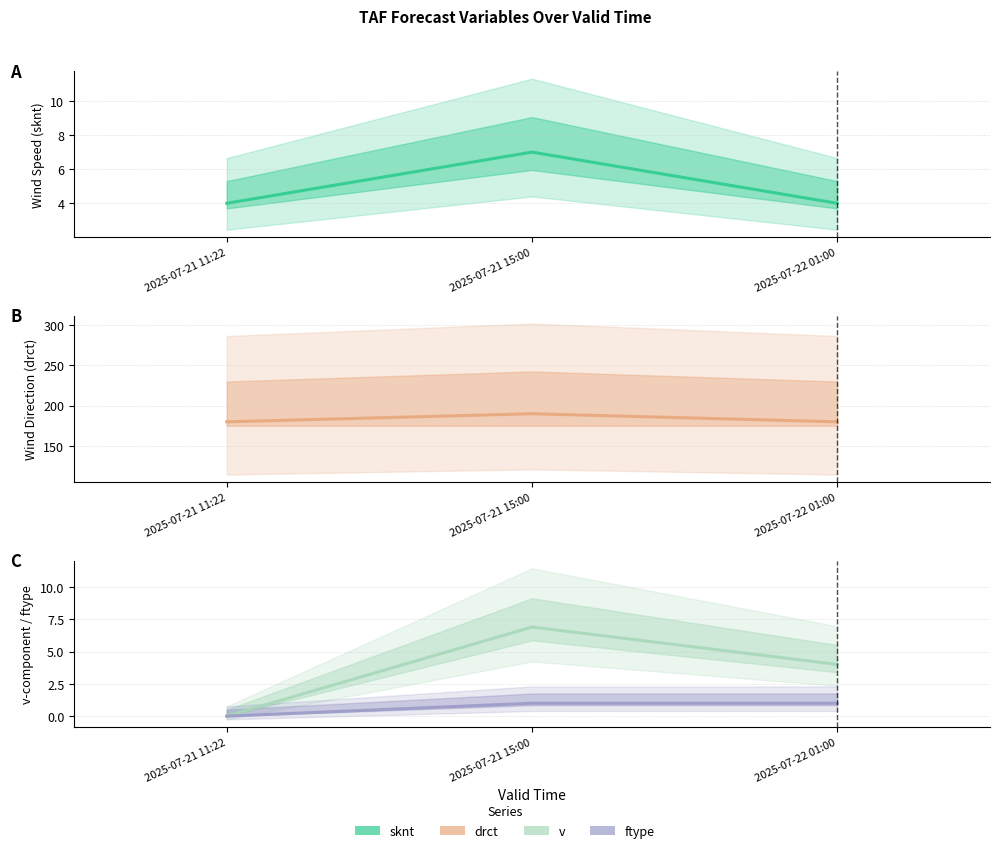

Does the chart display data point markers on the line(s)?

No